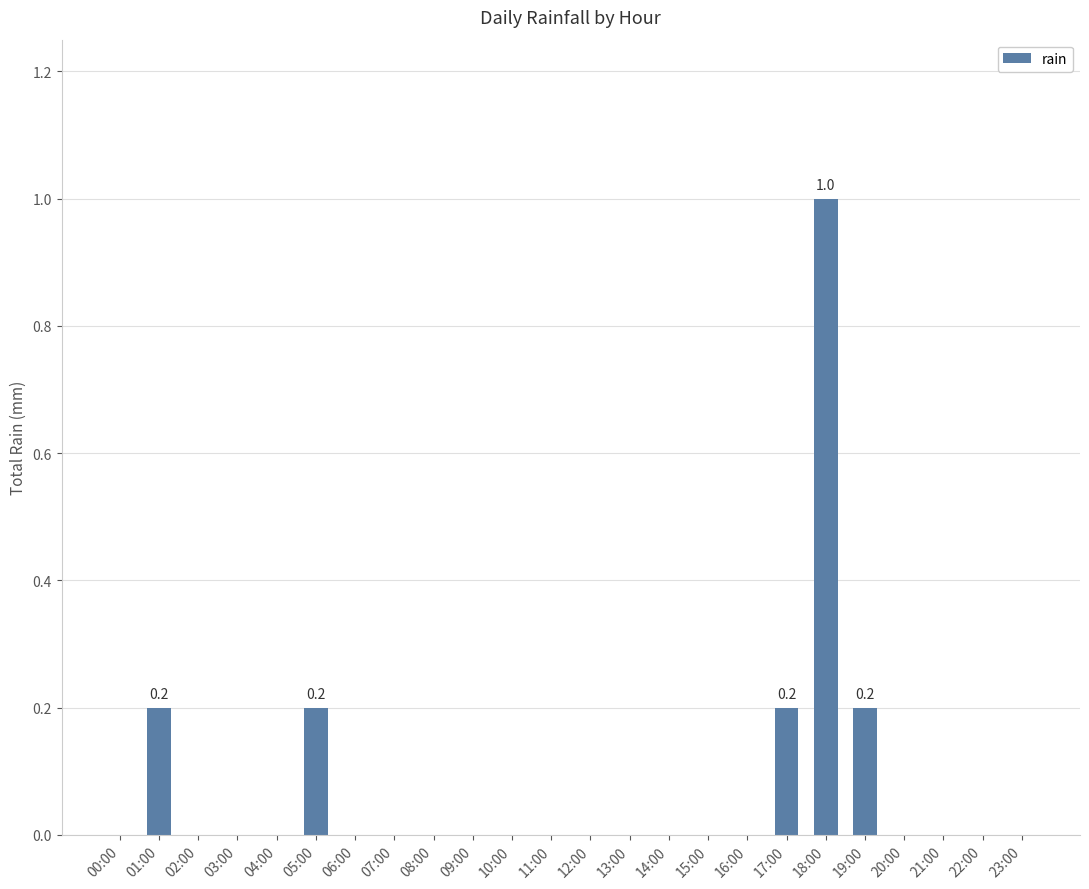

The chart shows a value of 0.1 at 01:00. True or false?

False